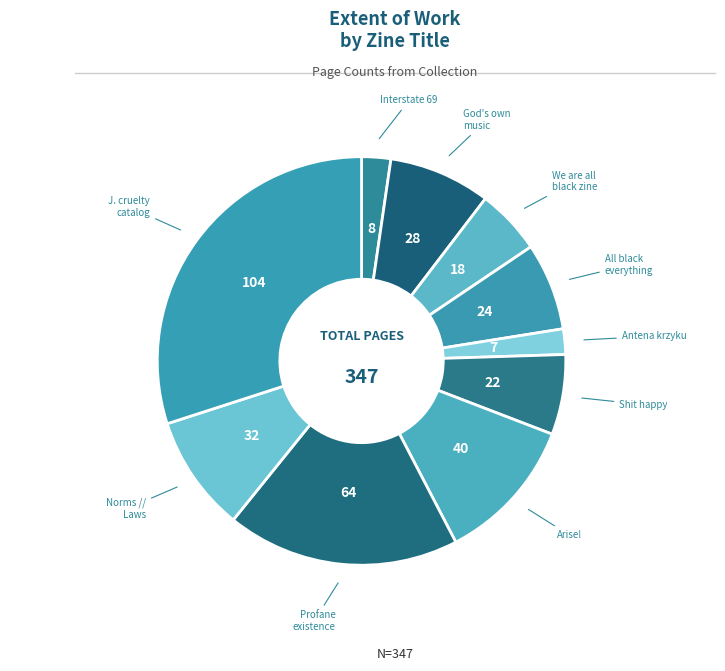

Which slice is the smallest?

Antena krzyku